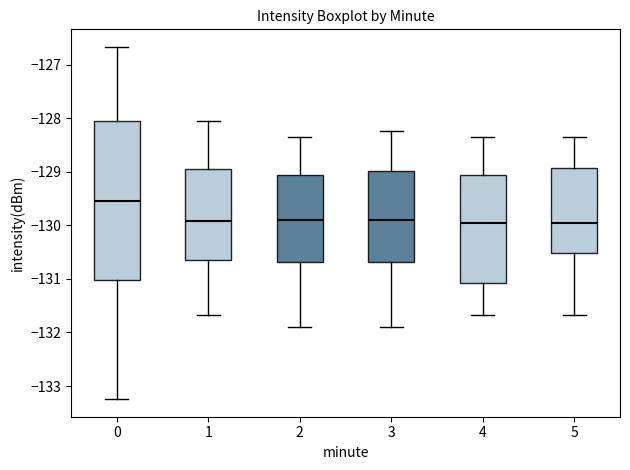

Reading left to right, read every box against the y-axis: the position of its median line, the range the box covers, and the ends of its whiskers. The values are not printed on the chart, so give them approximately, as read against the axis.

0: median -129.6, box -131.0 to -128.0, whiskers -133.2 to -126.7
1: median -129.9, box -130.7 to -129.0, whiskers -131.7 to -128.1
2: median -129.9, box -130.7 to -129.1, whiskers -131.9 to -128.3
3: median -129.9, box -130.7 to -129.0, whiskers -131.9 to -128.2
4: median -130.0, box -131.1 to -129.1, whiskers -131.7 to -128.3
5: median -130.0, box -130.5 to -128.9, whiskers -131.7 to -128.3